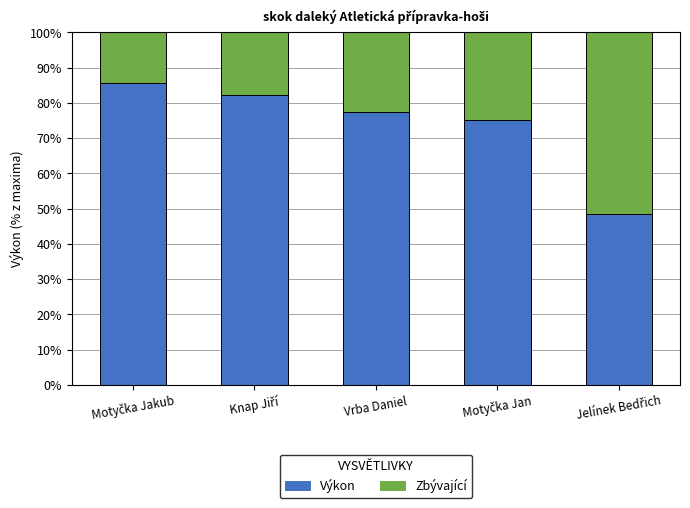

Reading left to right, what are the values for Výkon?

85.7	82.3	77.4	75.1	48.6